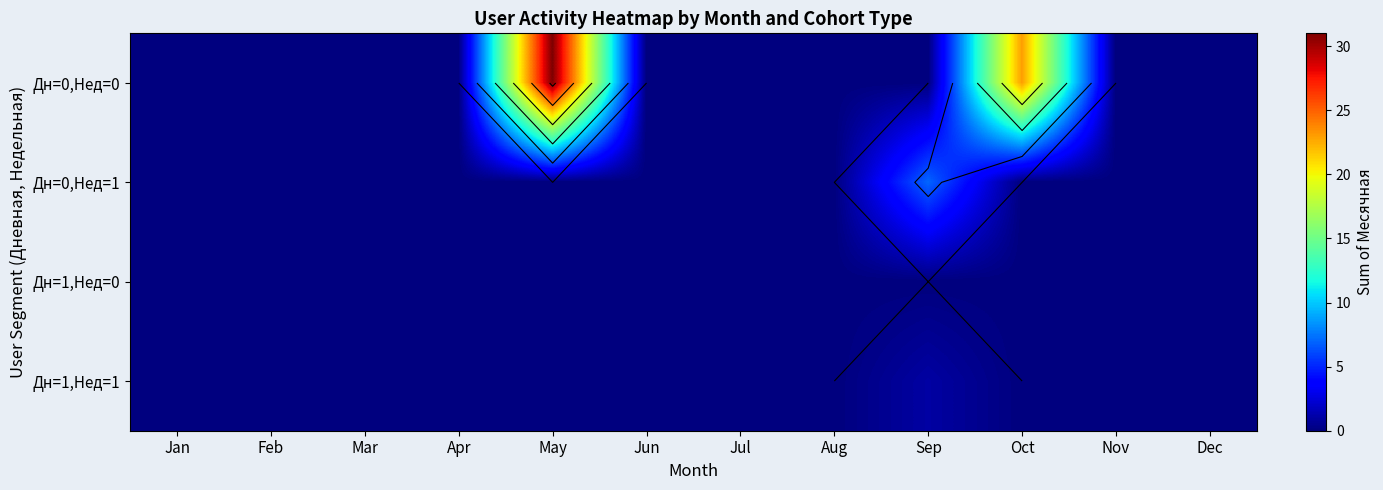

True or false: Дн=0,Нед=1 has a value of 5 at Jan.

False